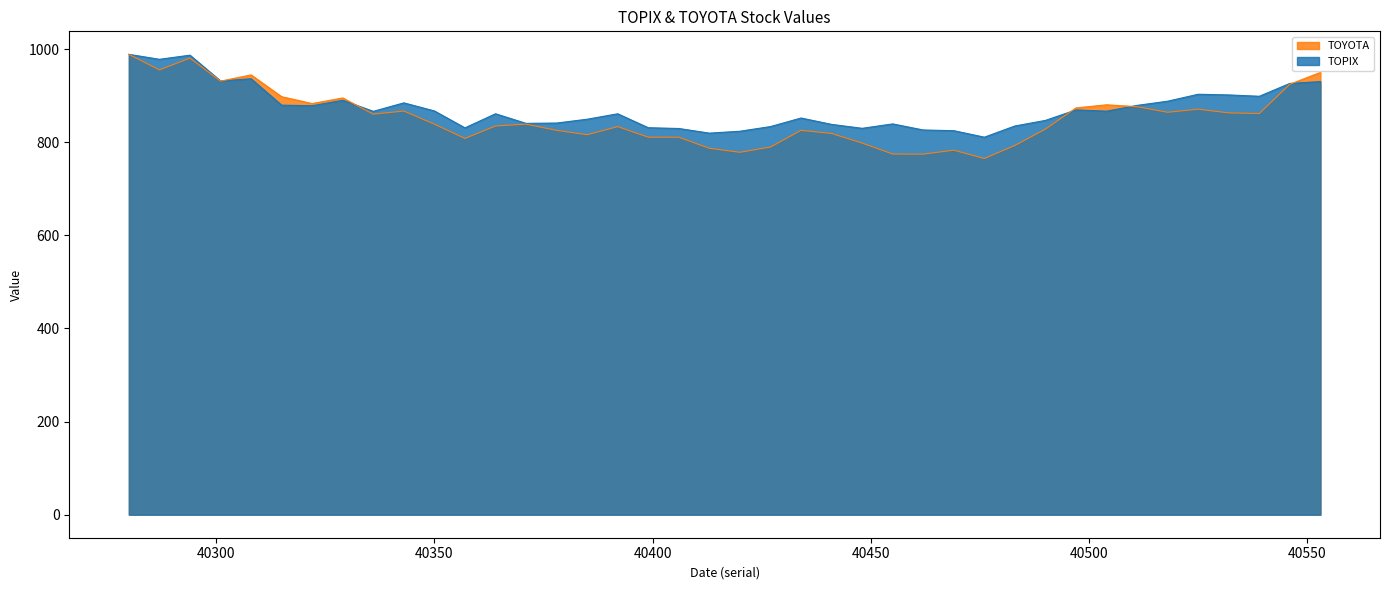

List the series in order of their overall mean, lowest first.

TOYOTA, TOPIX